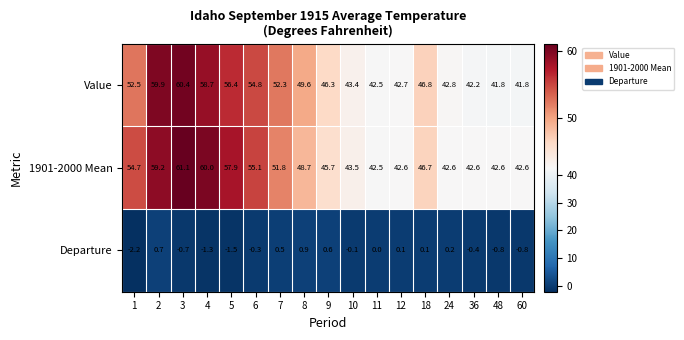

At which category is the sum across all series the highest?

3